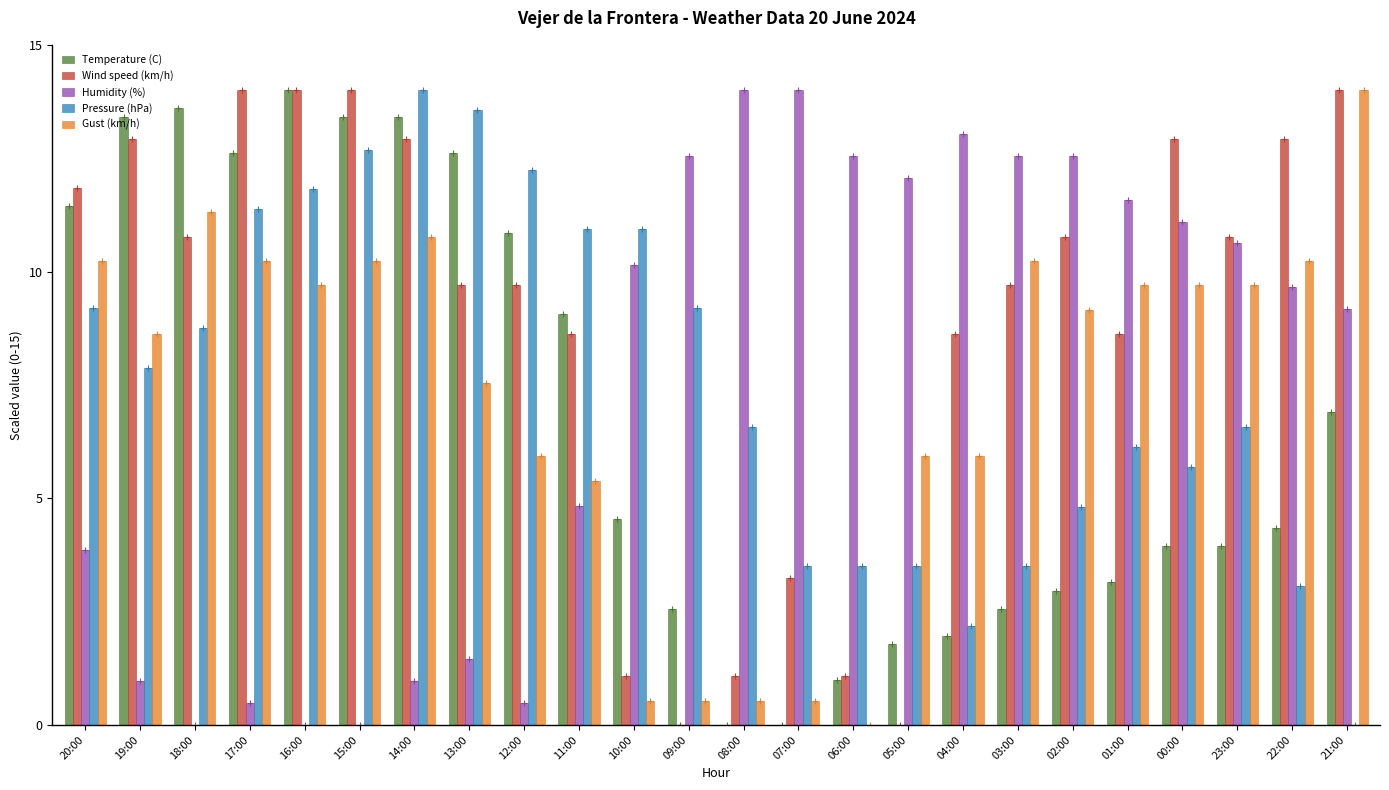

At how many categories does at least one series exceed 5?

24